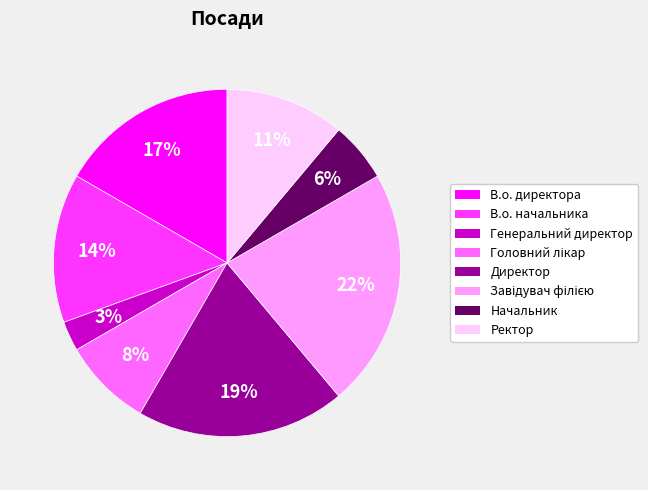

The Генеральний директор slice represents 3% of the pie. True or false?

True